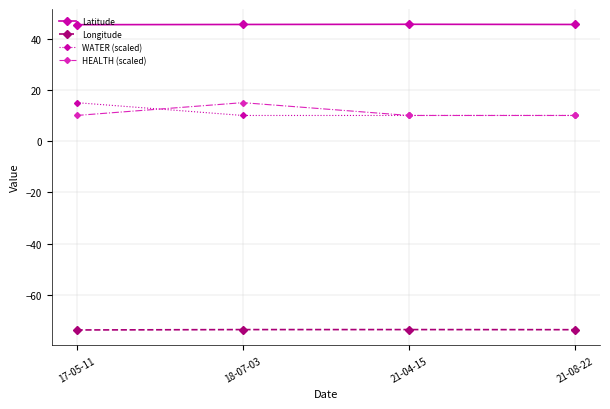

Is the value of HEALTH (scaled) at 18-07-03 greater than the value of Latitude at 17-05-11?

No